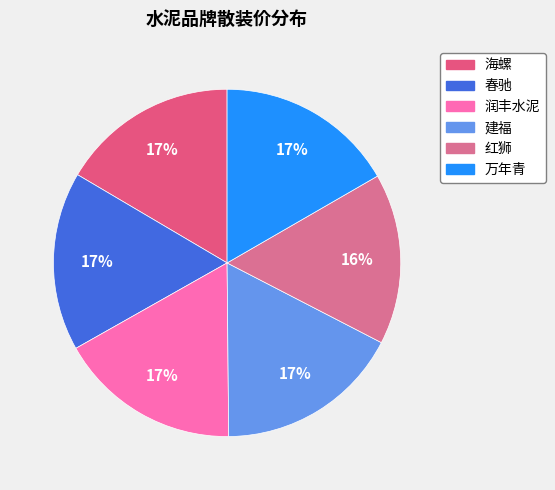

True or false: 春驰 accounts for 17% of the total.

True